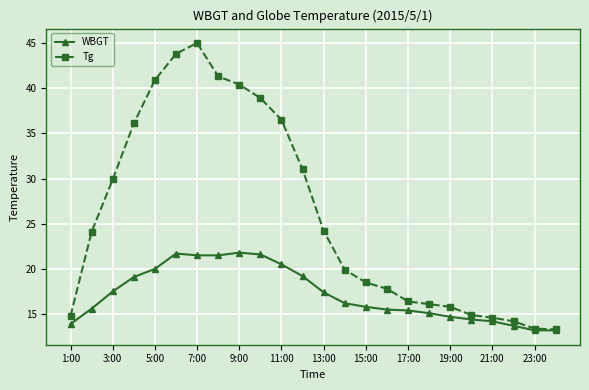

Which series has the largest total across all categories?

Tg